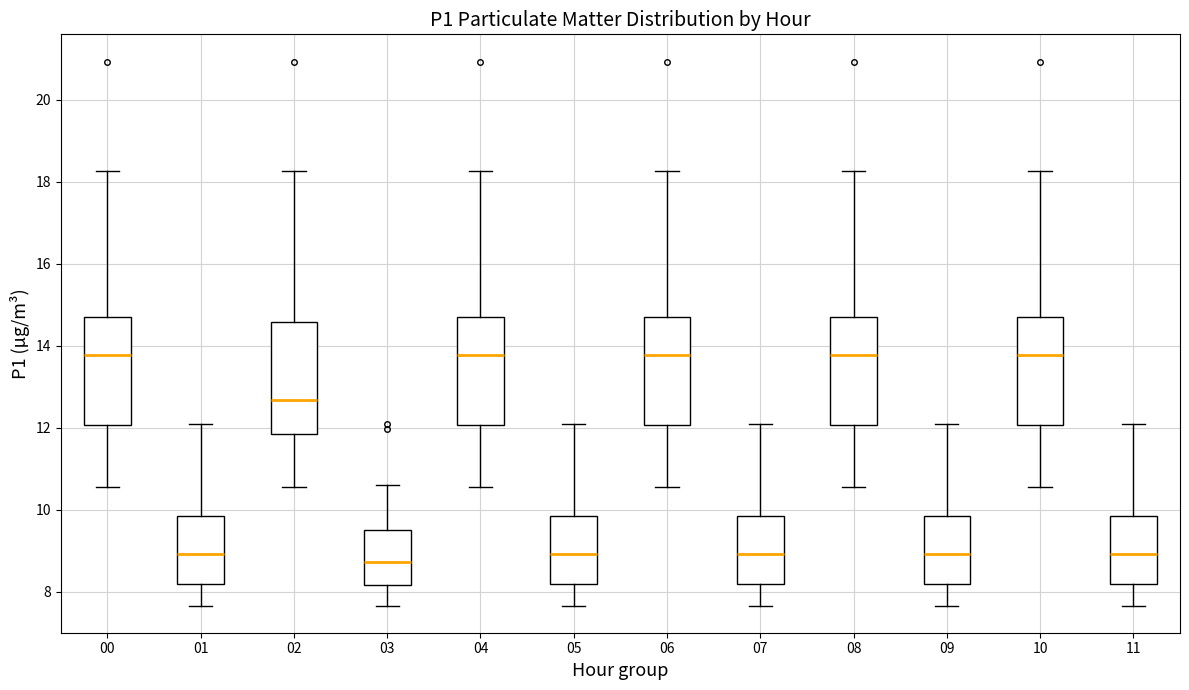

Which box's median line is the lowest?

03